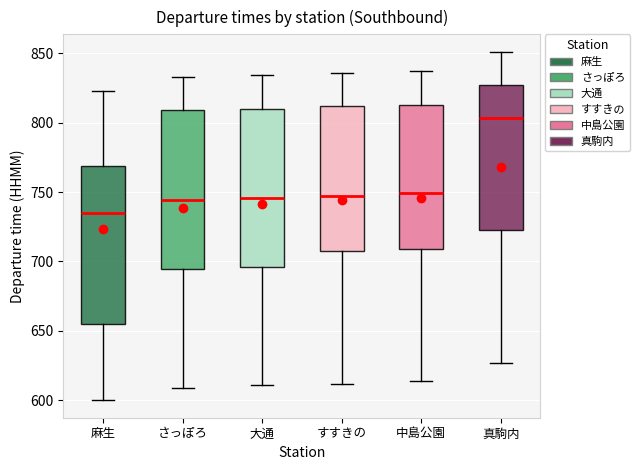

Reading left to right, transcribe this box plot: for each box, give where its median line is, the range the box spans, and where its two whiskers end, as read against the y-axis. The values are not printed on the chart, so give them approximately, as read against the axis.

麻生: median 735, box 655 to 770, whiskers 600 to 825
さっぽろ: median 745, box 695 to 810, whiskers 610 to 835
大通: median 745, box 695 to 810, whiskers 610 to 835
すすきの: median 745, box 710 to 810, whiskers 610 to 835
中島公園: median 750, box 710 to 815, whiskers 615 to 835
真駒内: median 805, box 725 to 825, whiskers 625 to 850